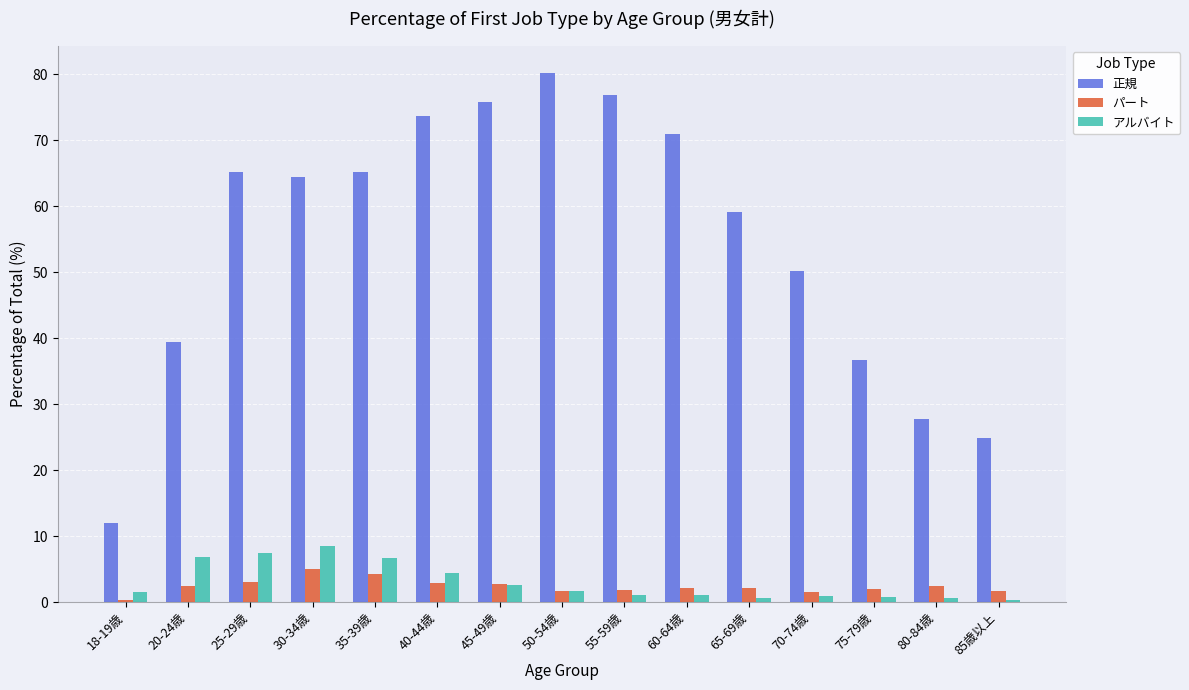

What is the difference between the 正規 values at 80-84歳 and 75-79歳?

9.0